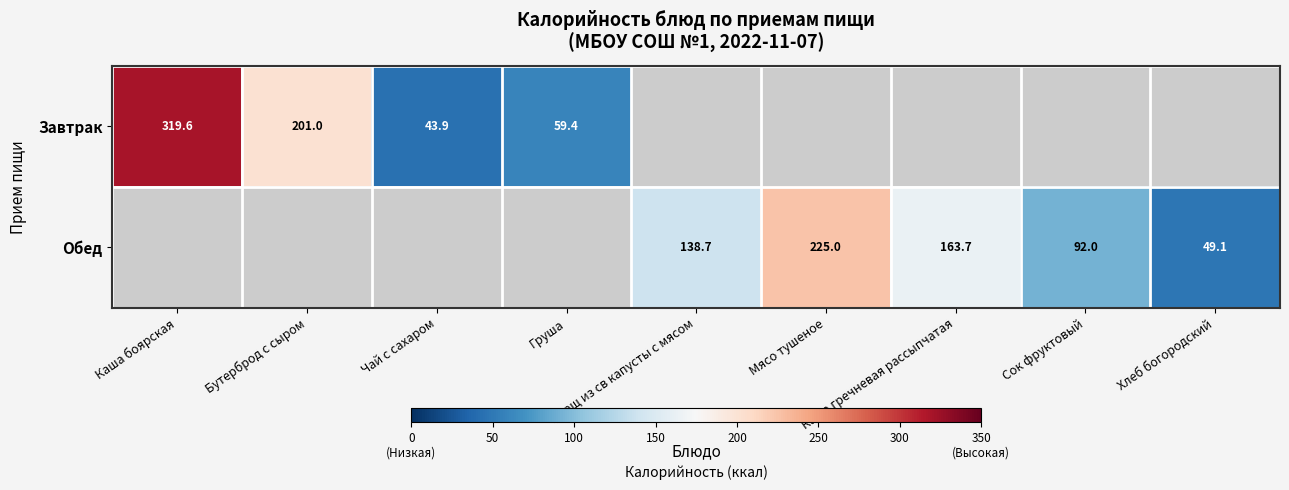

What is the maximum value shown in the chart?

319.6